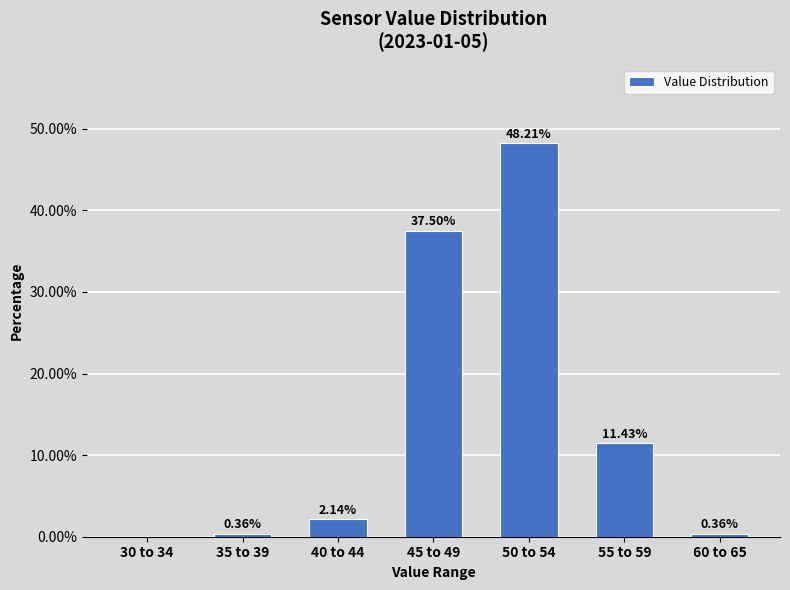

What is the sum of all values?

100.0